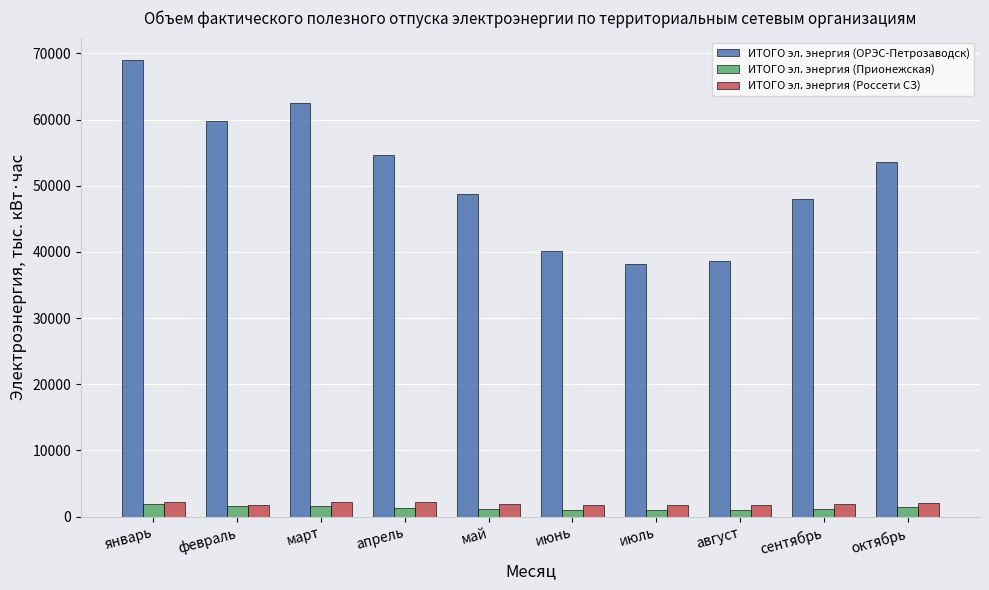

True or false: ИТОГО эл. энергия (ОРЭС-Петрозаводск) has a value of 20651.1 at июнь.

False